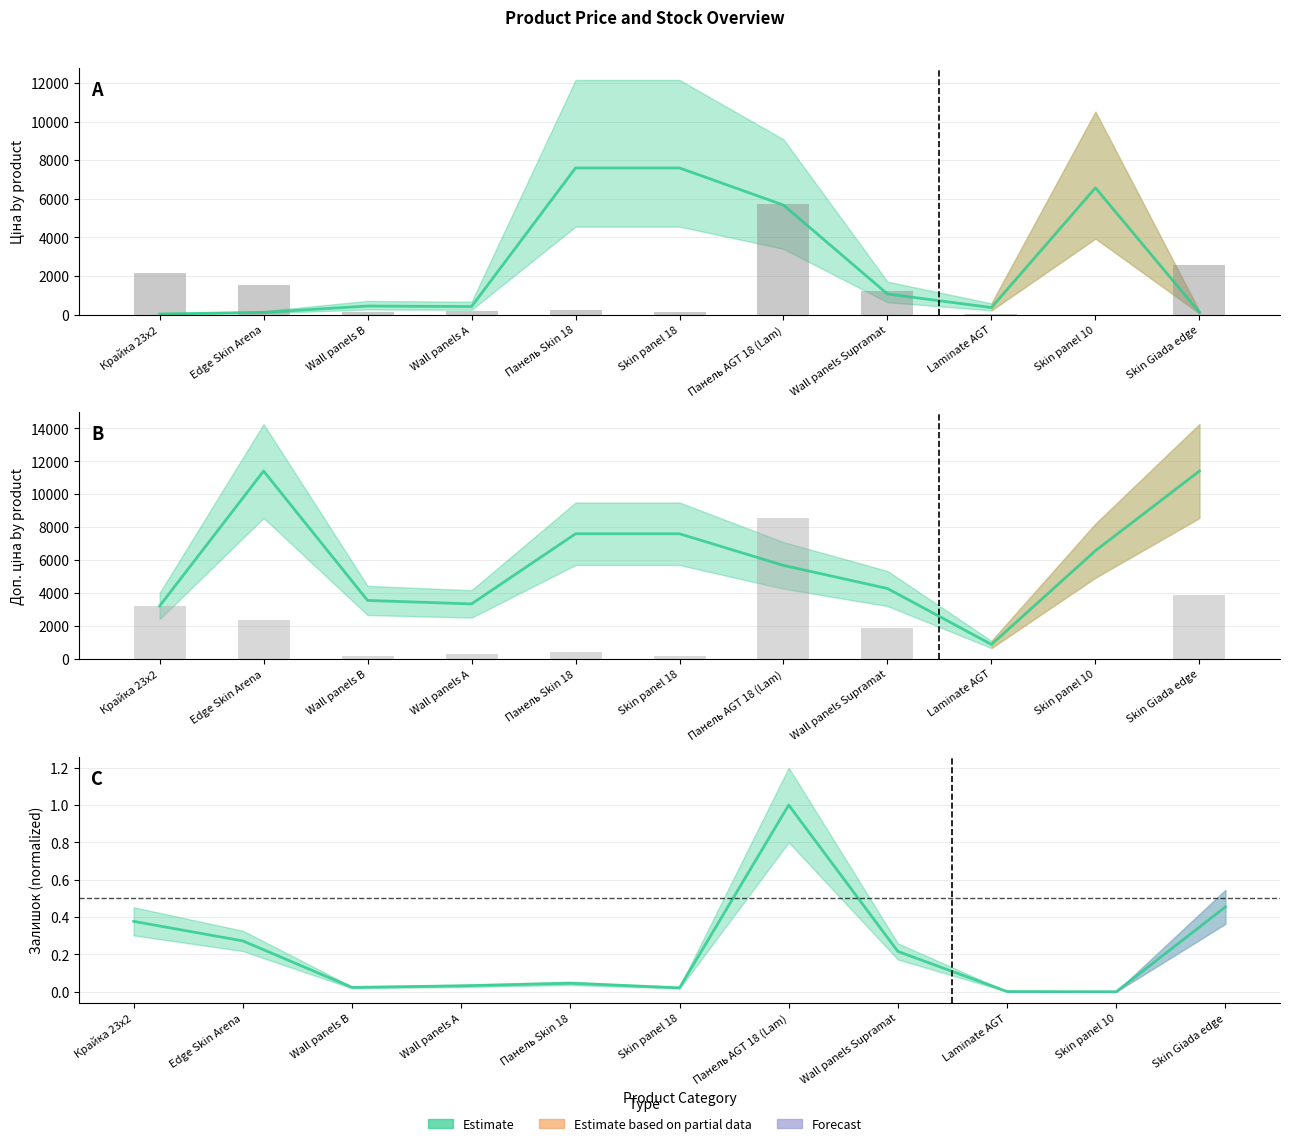

Reading right to left, list all the values displayed in this chart.

Ціна: Skin Giada edge=114.1	Skin panel 10=6568.8	Laminate AGT=365.2	Wall panels Supramat=1067.3	Панель AGT 18 (Lam)=5673.8	Skin panel 18=7596.5	Панель Skin 18=7596.5	Wall panels А=416.6	Wall panels B=443.1	Edge Skin Arena=114.1	Крайка 23x2=32.0
Залишок (bars): Skin Giada edge=3889.0	Skin panel 10=0.0	Laminate AGT=9.0	Wall panels Supramat=1845.9	Панель AGT 18 (Lam)=8557.5	Skin panel 18=179.2	Панель Skin 18=385.3	Wall panels А=268.8	Wall panels B=197.1	Edge Skin Arena=2329.8	Крайка 23x2=3225.9
Доп. ціна: Skin Giada edge=11410.0	Skin panel 10=6568.8	Laminate AGT=868.0	Wall panels Supramat=4269.4	Панель AGT 18 (Lam)=5673.8	Skin panel 18=7596.5	Панель Skin 18=7596.5	Wall panels А=3332.5	Wall panels B=3545.0	Edge Skin Arena=11410.0	Крайка 23x2=3205.0
Залишок norm.: Skin Giada edge=0.5	Skin panel 10=0.0	Laminate AGT=0.0	Wall panels Supramat=0.2	Панель AGT 18 (Lam)=1.0	Skin panel 18=0.0	Панель Skin 18=0.0	Wall panels А=0.0	Wall panels B=0.0	Edge Skin Arena=0.3	Крайка 23x2=0.4